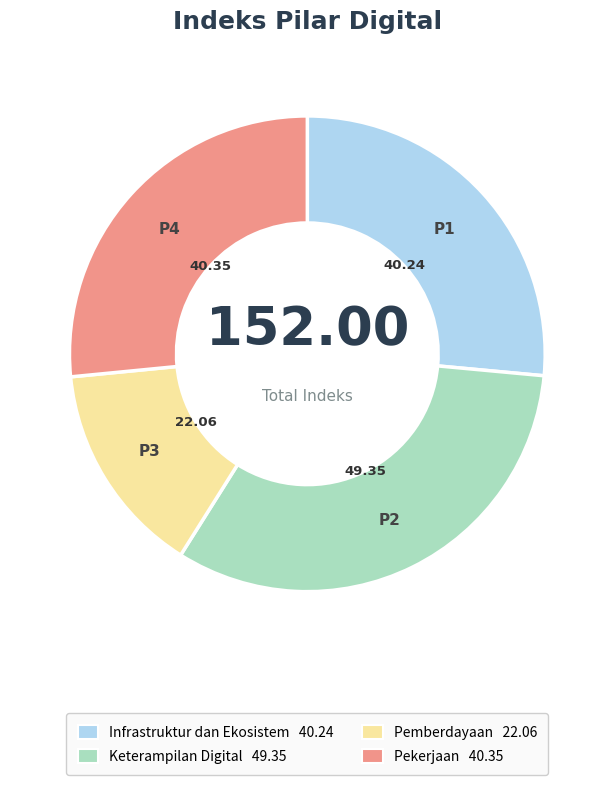

Is there any slice that represents more than half of the pie?

No